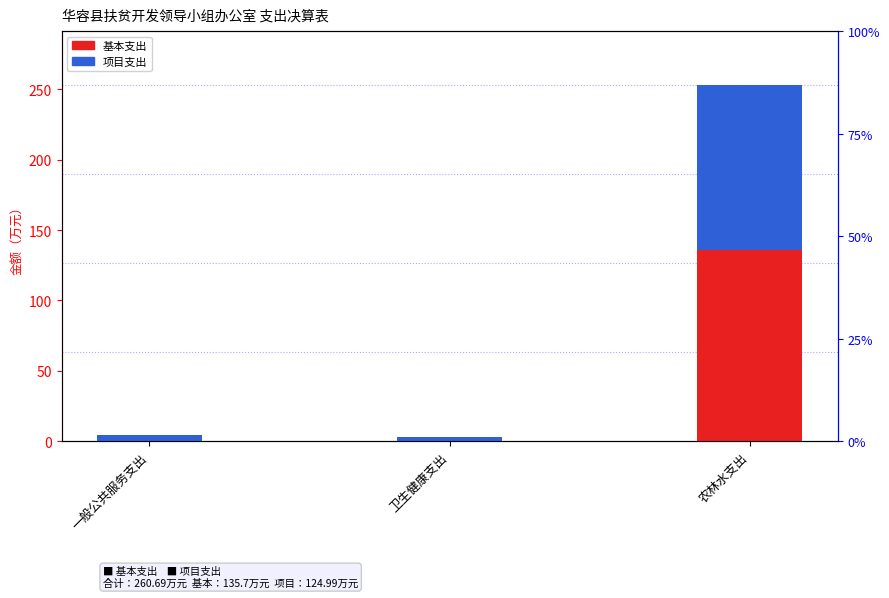

Reading left to right, what are all the values shown in this chart?

基本支出: 0.0	0.0	135.7
项目支出: 4.3	3.2	117.5